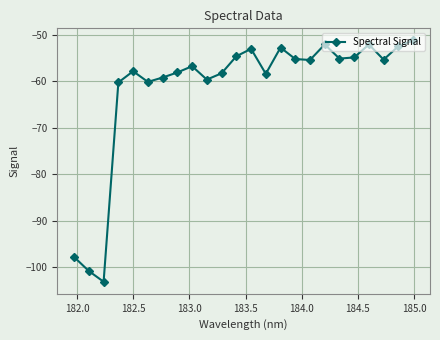

What is the difference between the second highest and second lowest values?

48.7